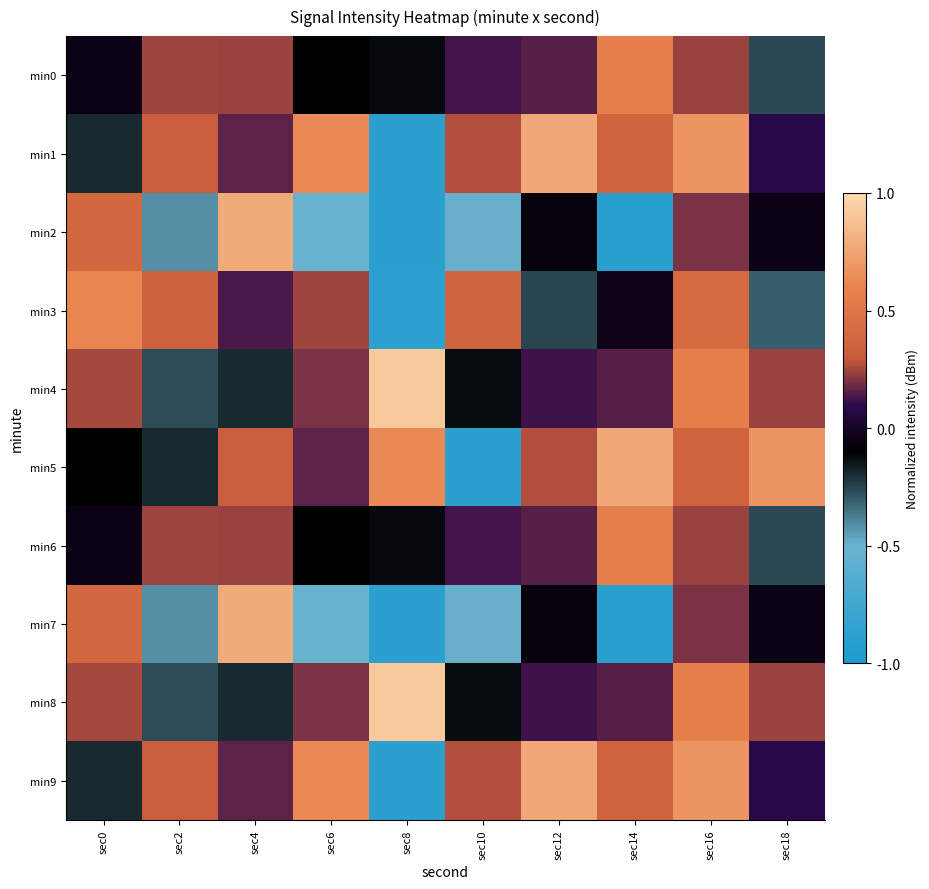

What is the spread (max minus min) of values at sec8?

1.8